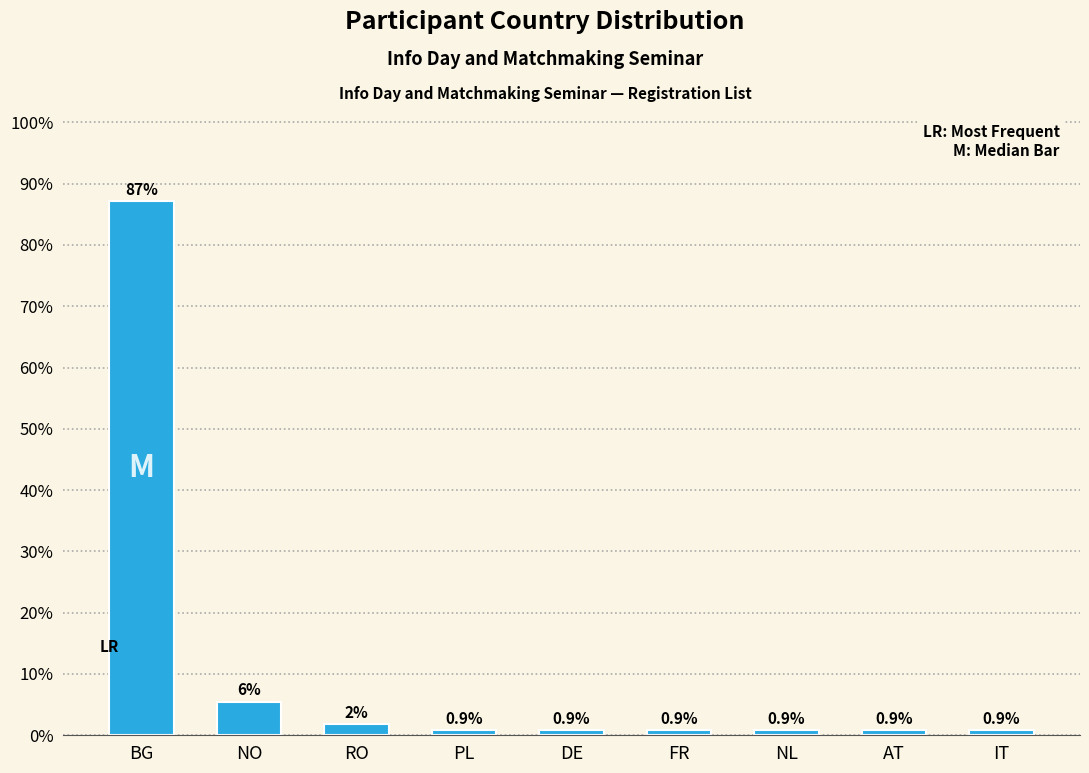

The chart shows a value of 5.5 at NO. True or false?

True